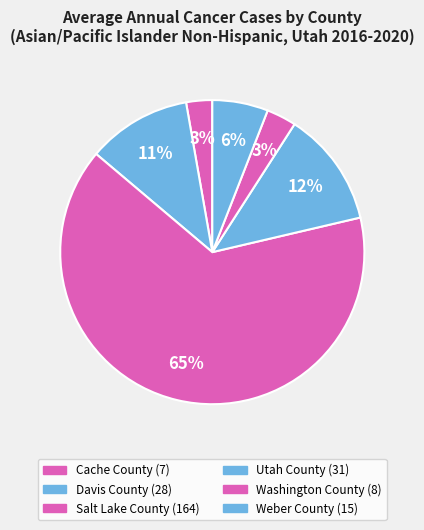

Is it true that Salt Lake County is 77% of the pie?

False